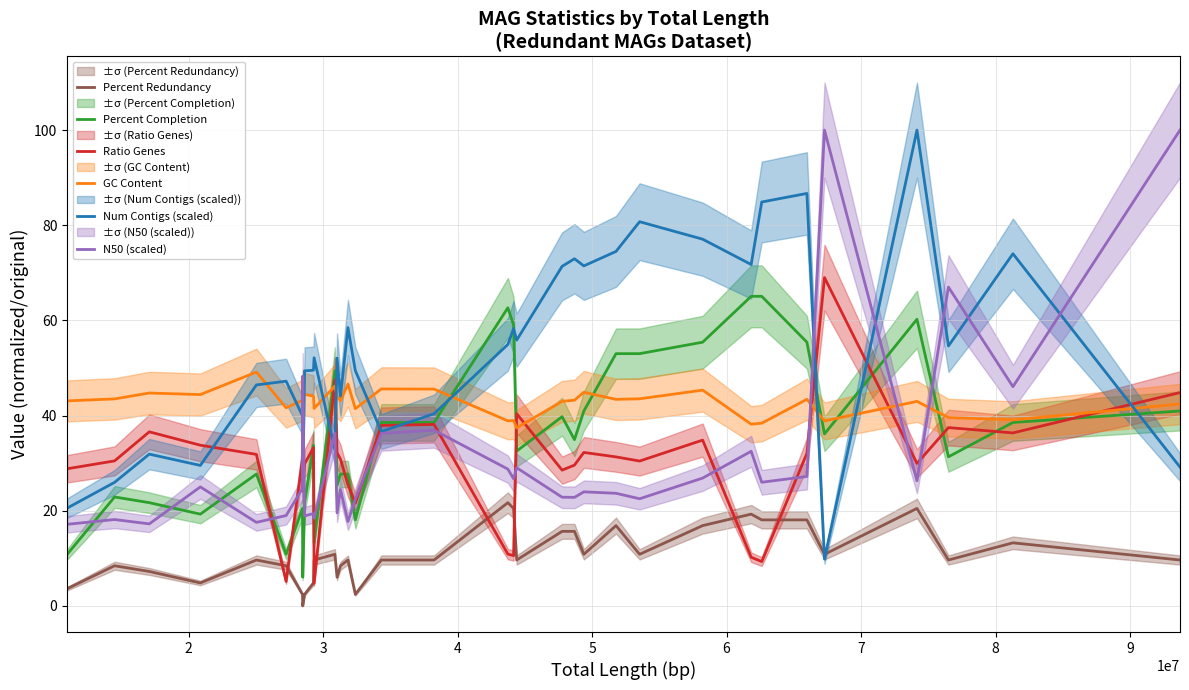

At how many categories does at least one series exceed 35?

35